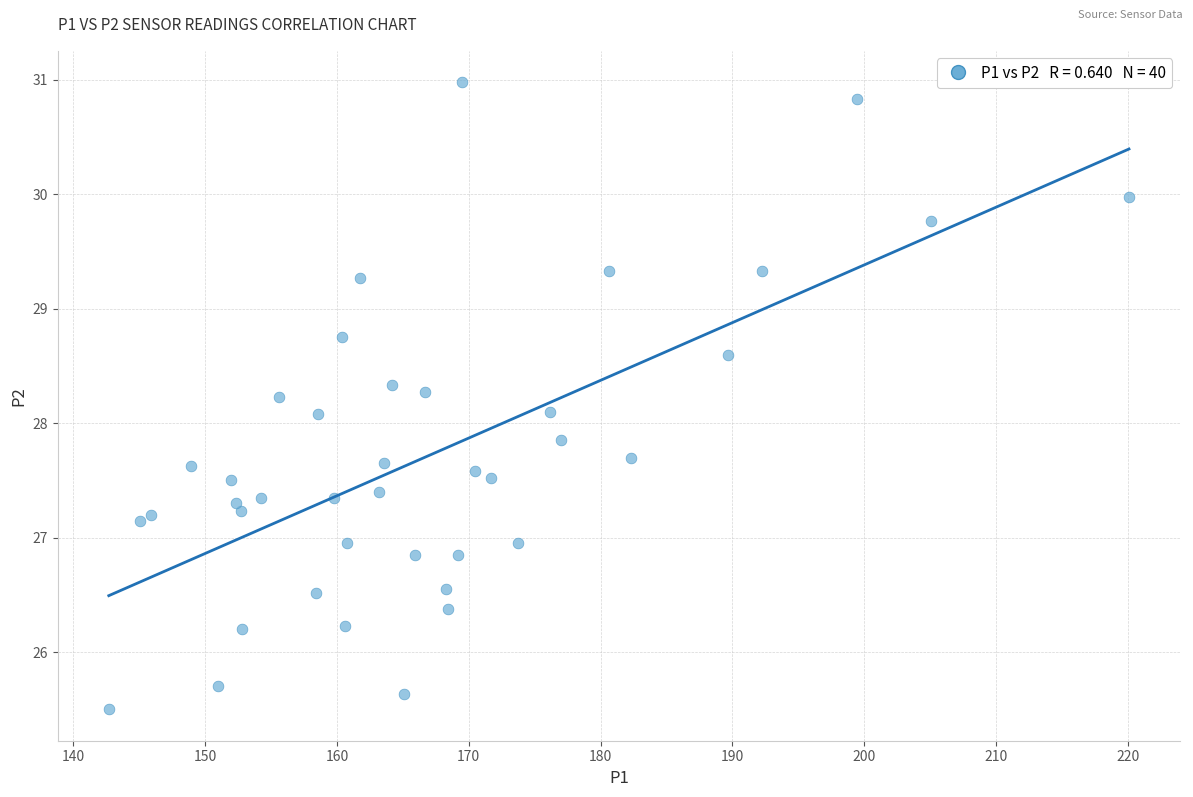

What is the range of X values (max minus min)?

77.4